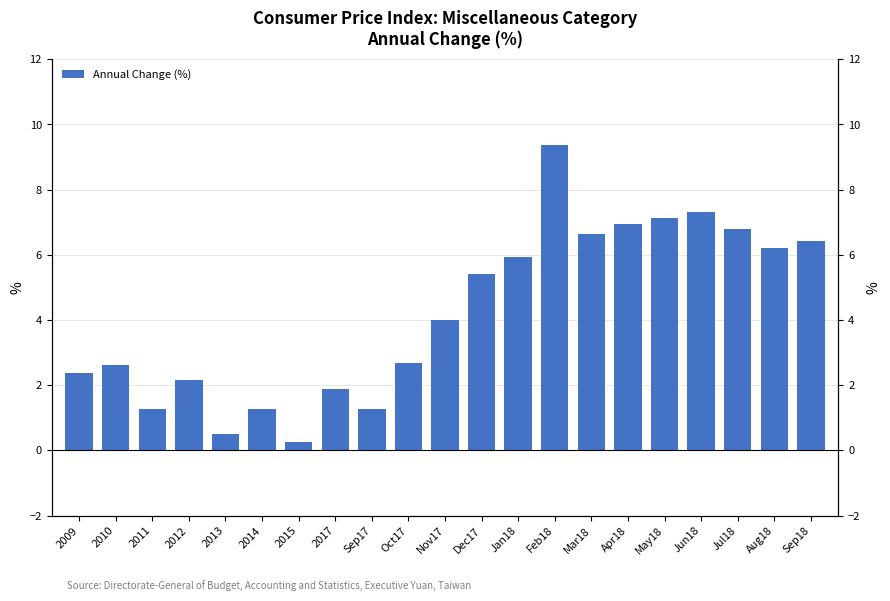

What is the difference between the second highest and minimum values?

7.0